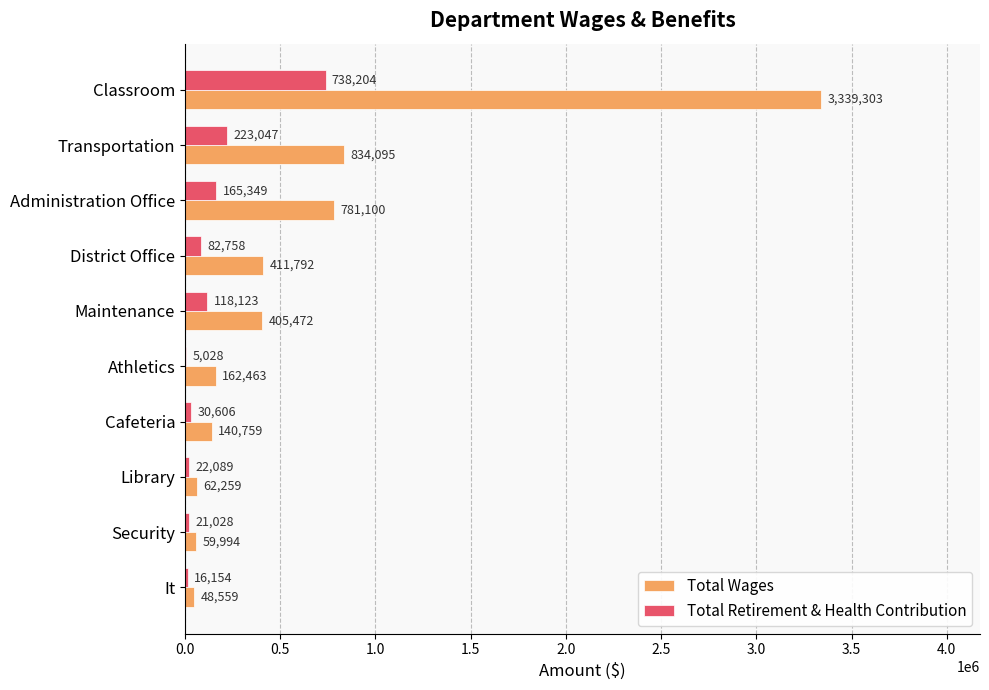

What is the sum of all Total Retirement & Health Contribution values?

1422386